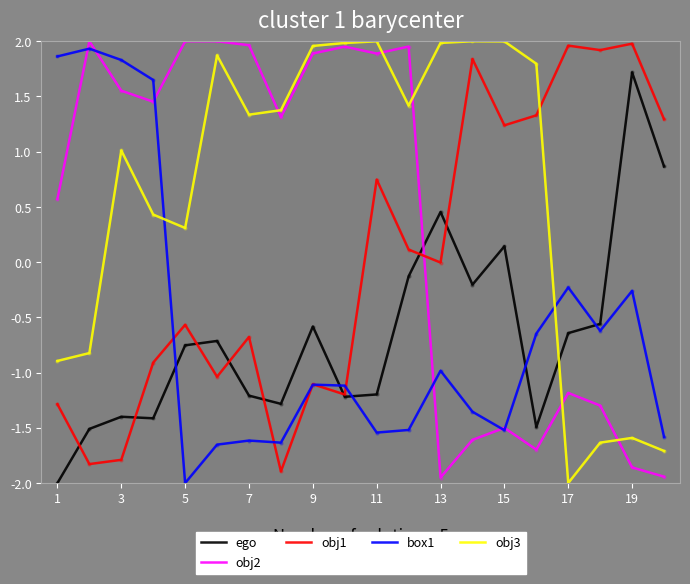

What is the minimum value shown in the chart?

-2.0